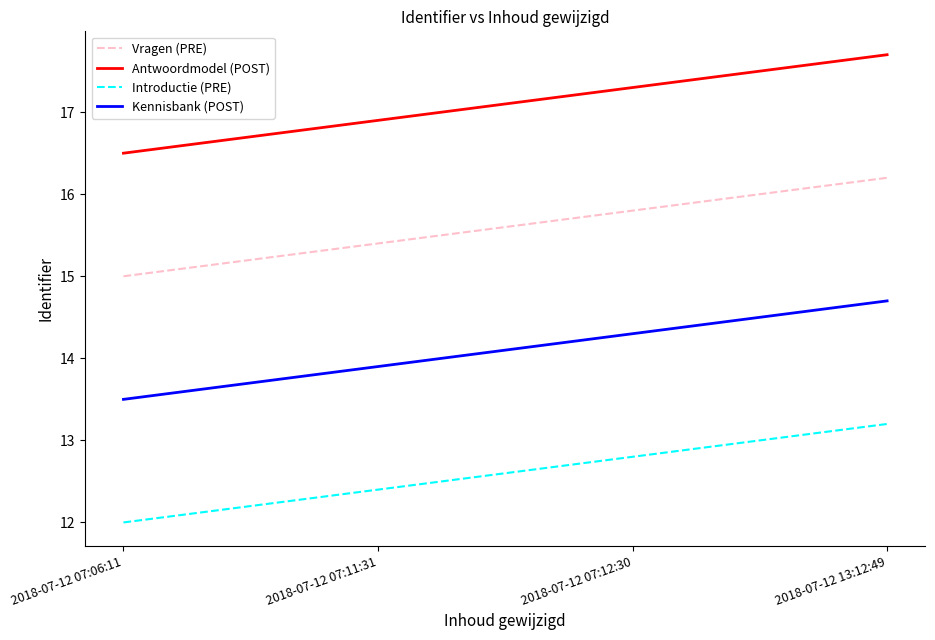

List the labels in order of Vragen (PRE) value, largest first.

2018-07-12 13:12:49, 2018-07-12 07:12:30, 2018-07-12 07:11:31, 2018-07-12 07:06:11